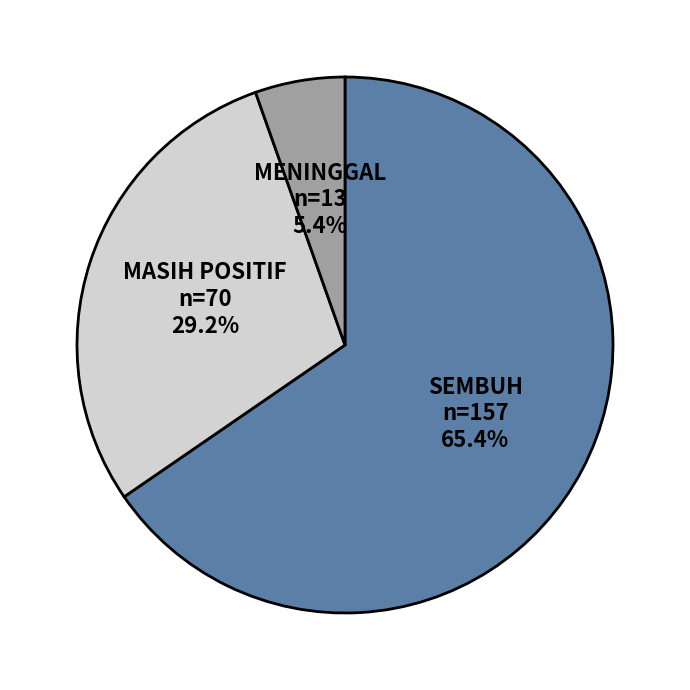

To the nearest percent, what is the combined percentage of MASIH POSITIF and SEMBUH?

95%